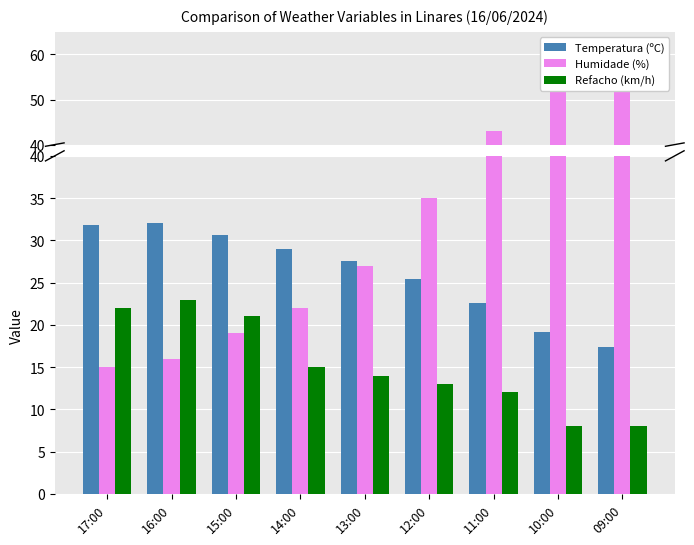

The value of Refacho (km/h) at 17:00 is 22.0. True or false?

True